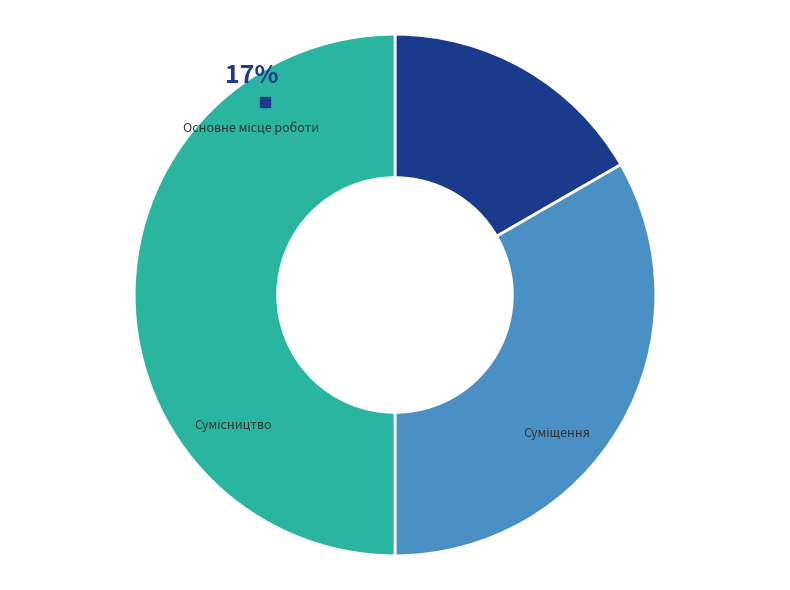

Is there any slice that represents more than half of the pie?

No